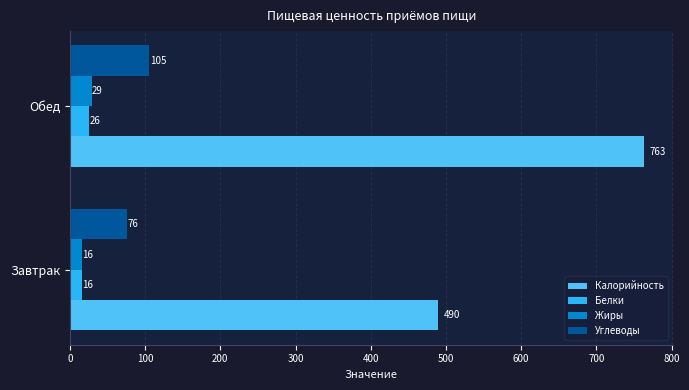

Rank the series by their maximum value, from lowest to highest.

Белки, Жиры, Углеводы, Калорийность